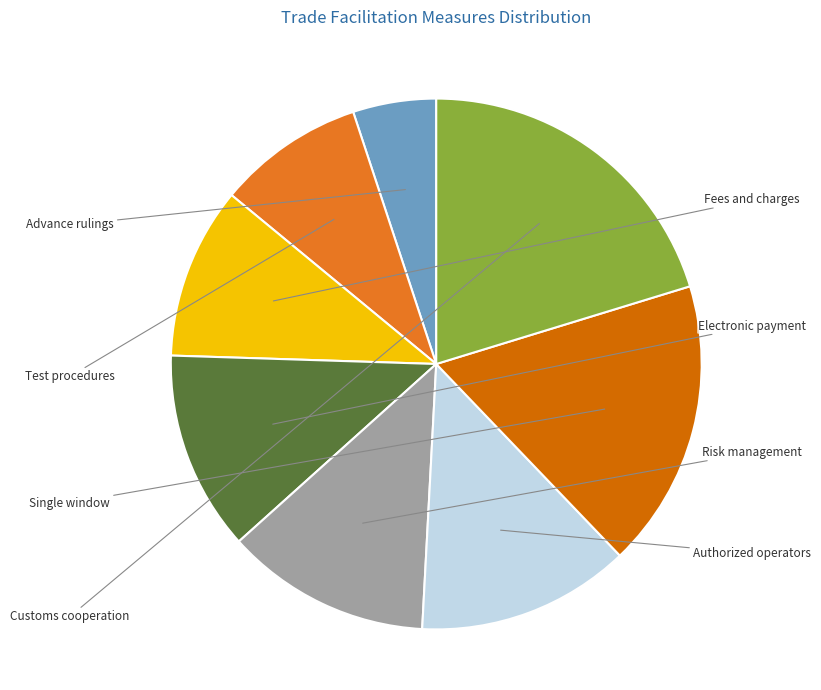

How many slices are in this pie chart?

8